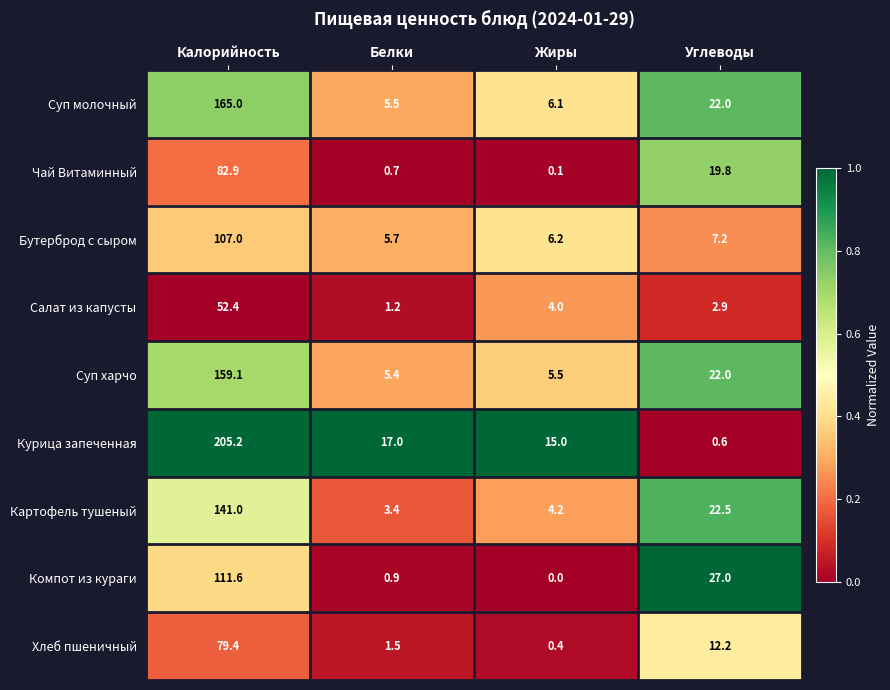

Rank the series at Калорийность from highest to lowest value.

Курица запеченная, Суп молочный, Суп харчо, Картофель тушеный, Компот из кураги, Бутерброд с сыром, Чай Витаминный, Хлеб пшеничный, Салат из капусты